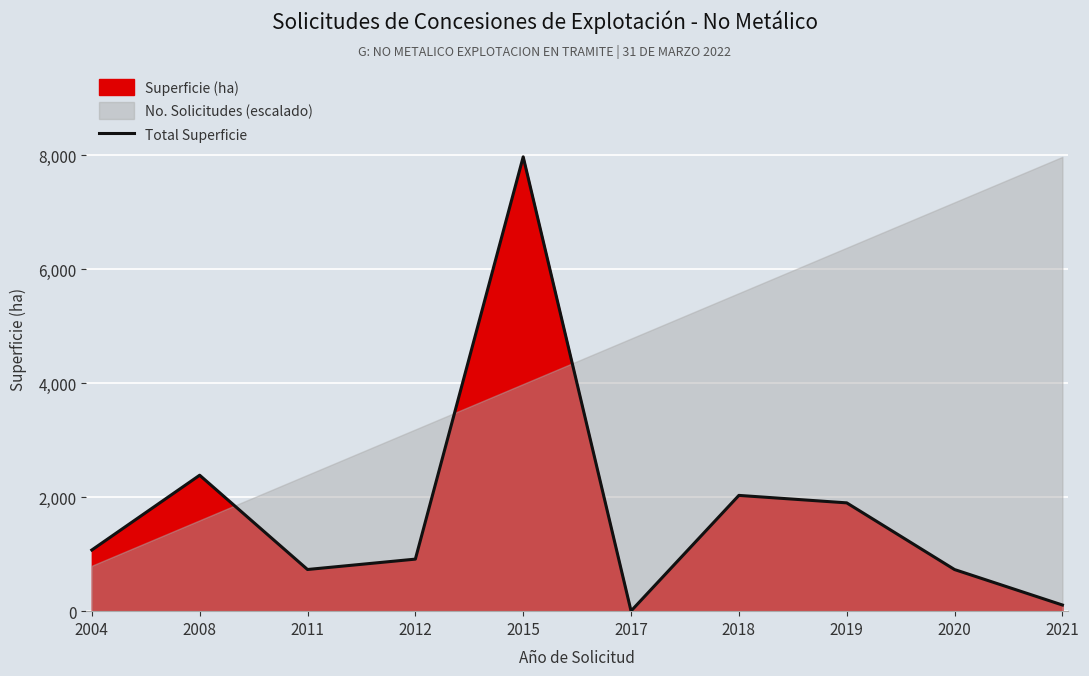

The chart shows a value of 1900 at 2019. True or false?

True